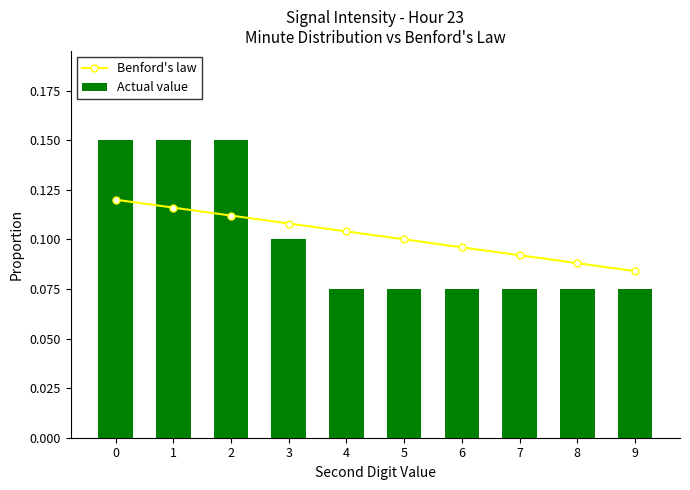

The Benford's law series shows 0.1 at 9. True or false?

True